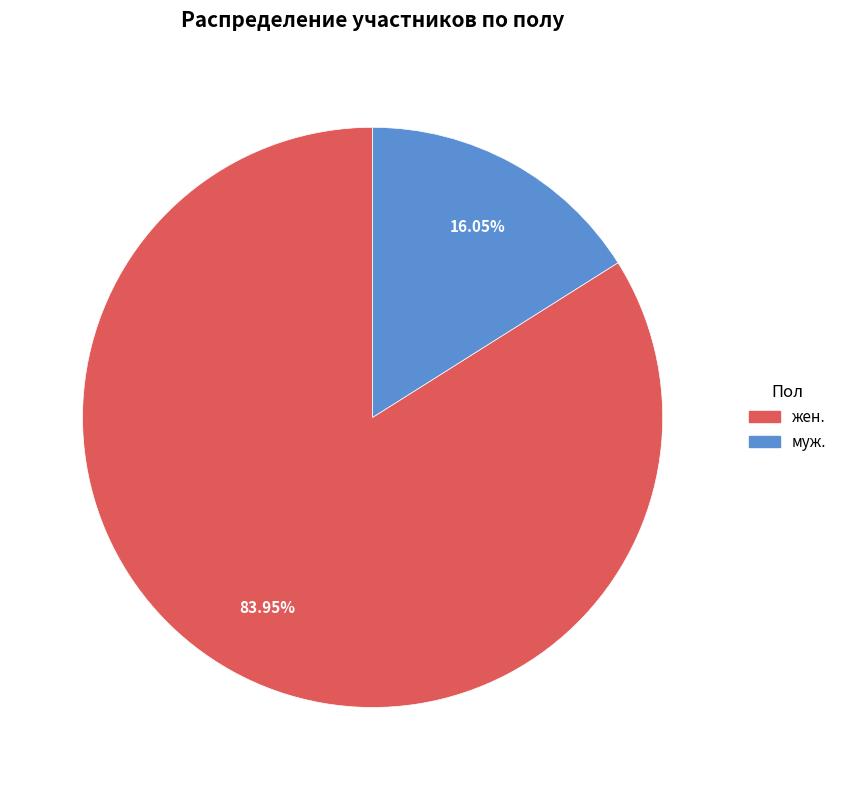

Is the sum of жен. and муж. greater than half?

Yes